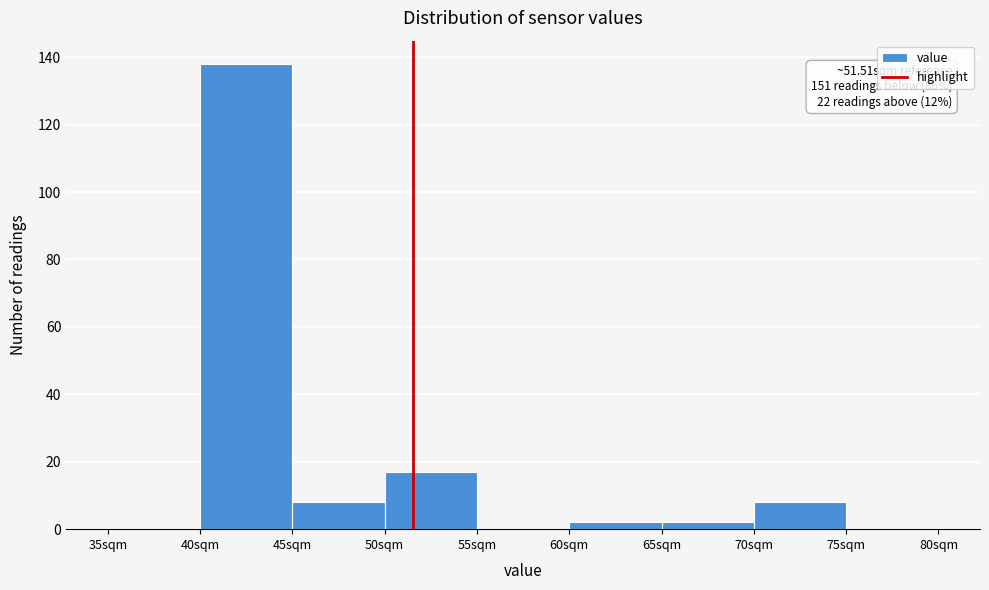

Which range on the x-axis has the tallest bar?

40 to 45